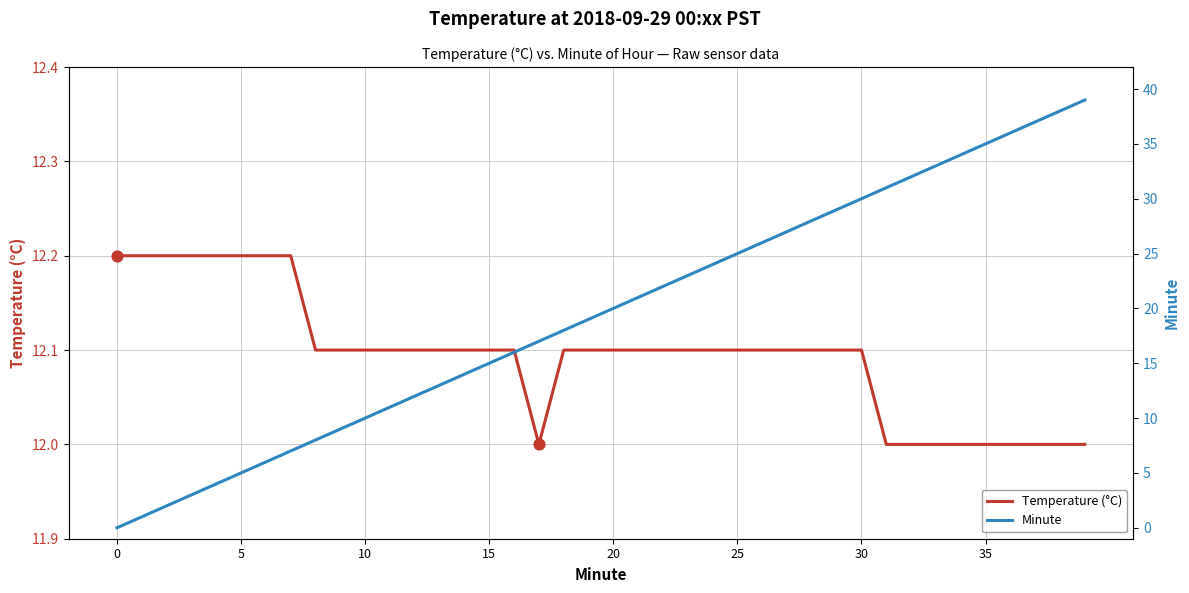

Which series has the largest total across all categories?

Minute